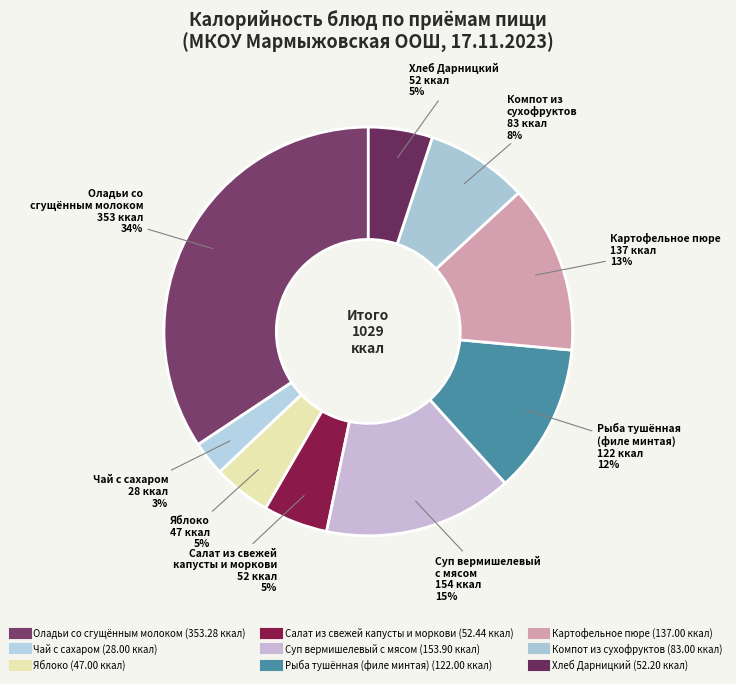

How many slices are in this pie chart?

9